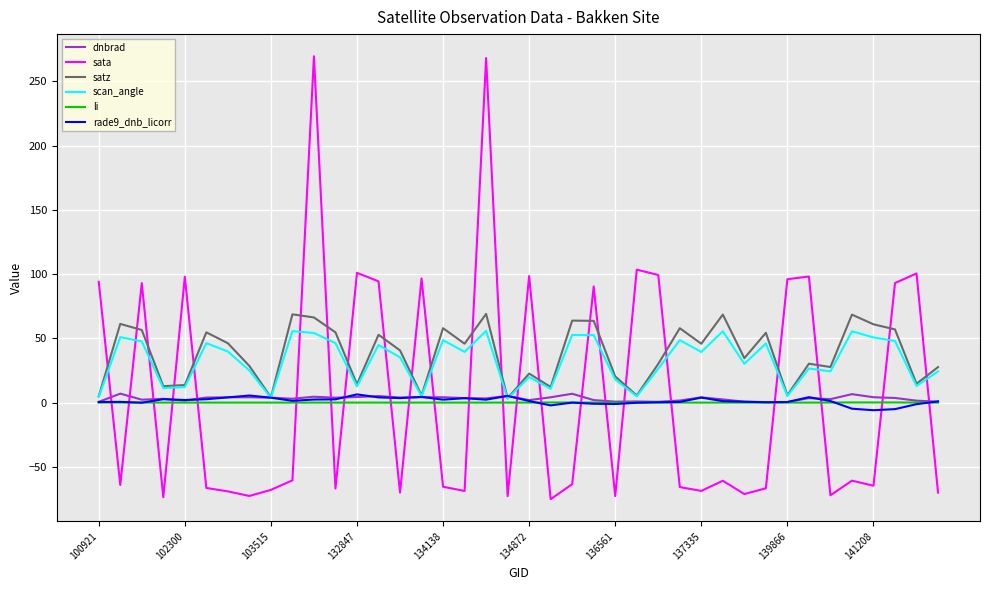

Which series has the widest spread of values?

sata